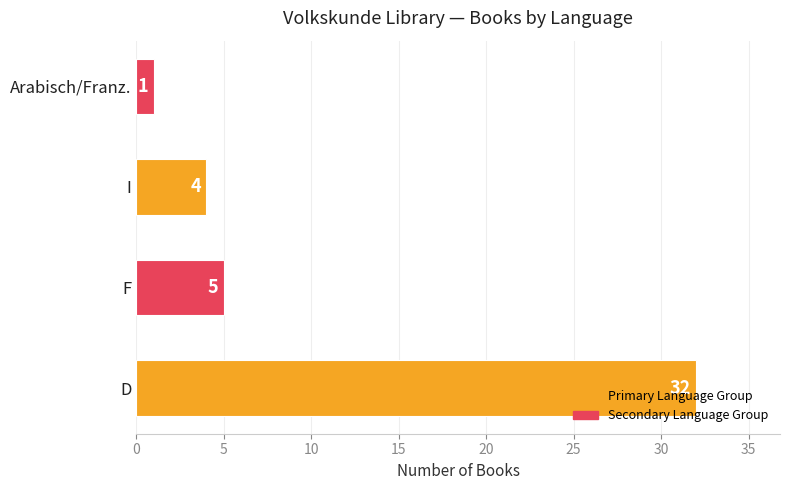

What is the ratio of the value at I to the value at Arabisch/Franz.?

4.0